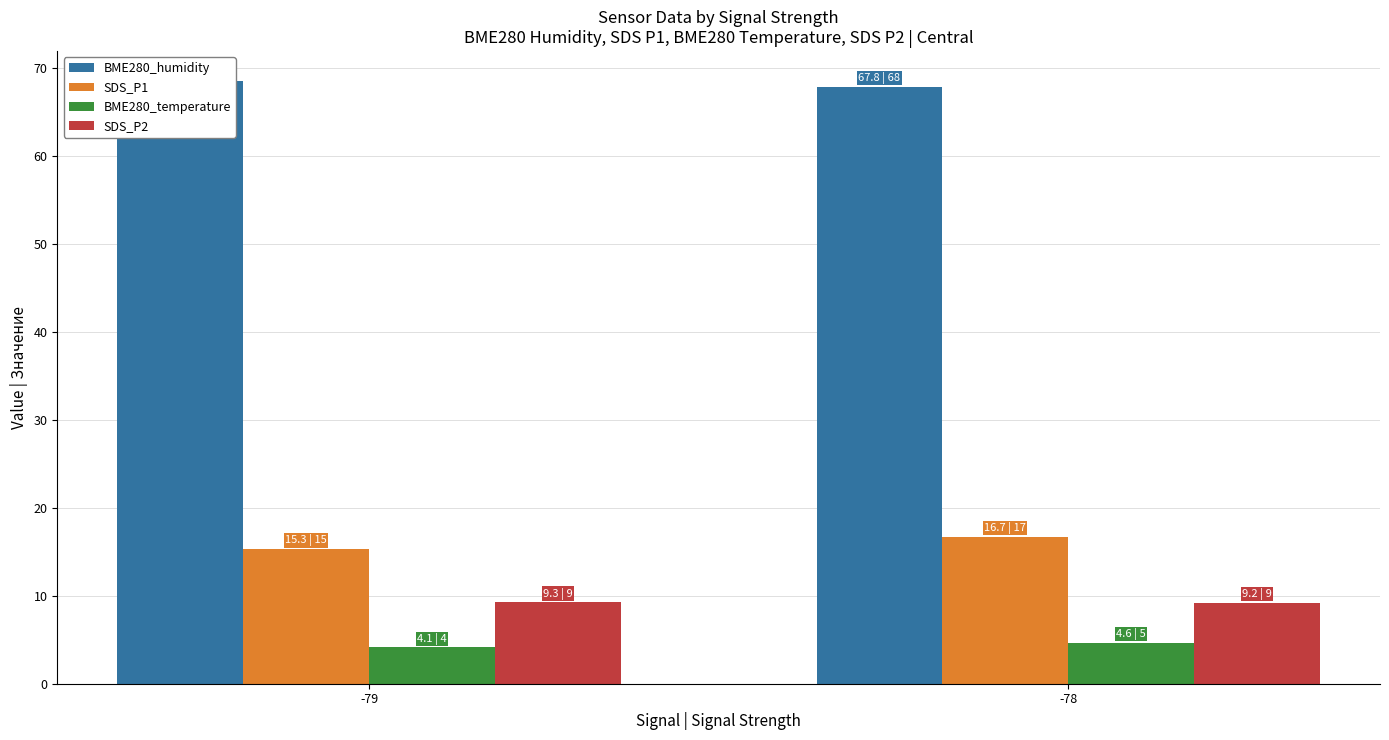

Reading left to right, list all the values displayed in this chart.

BME280_humidity: -79=68.5	-78=67.8
SDS_P1: -79=15.3	-78=16.7
BME280_temperature: -79=4.1	-78=4.6
SDS_P2: -79=9.3	-78=9.2